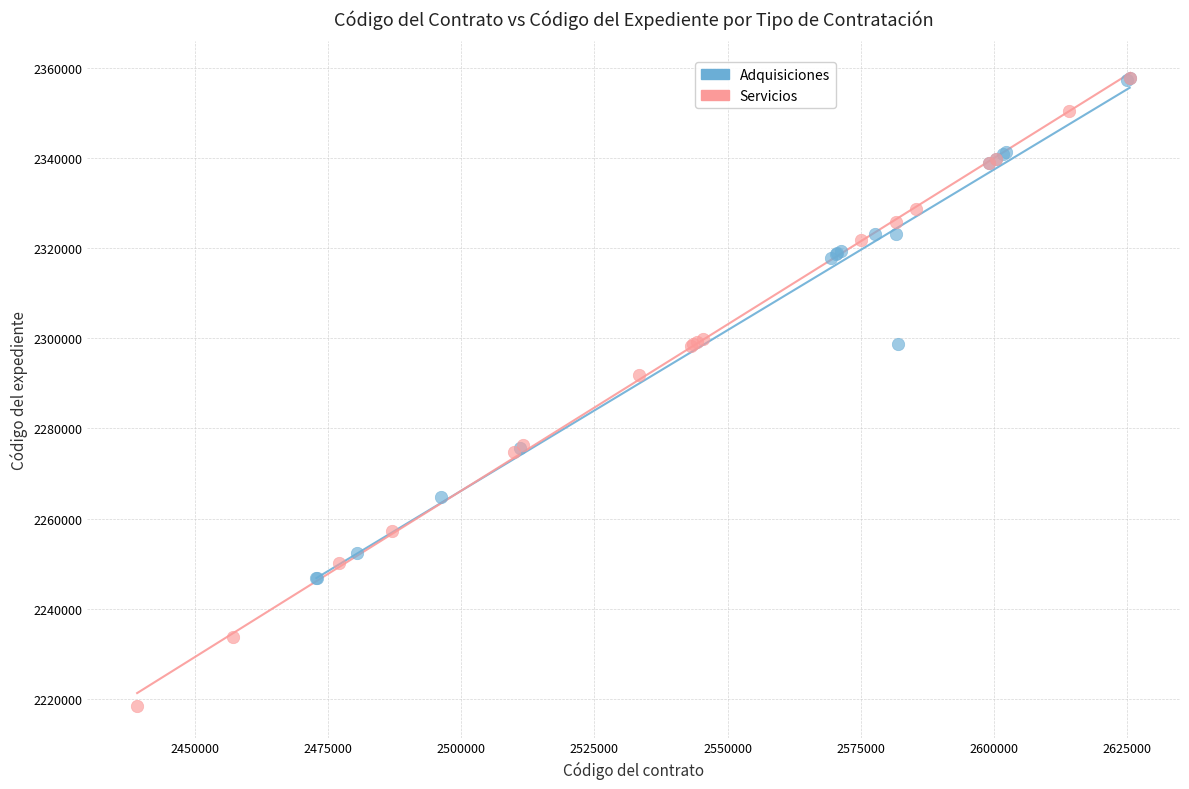

Which series has the largest Y range (max minus min)?

Servicios